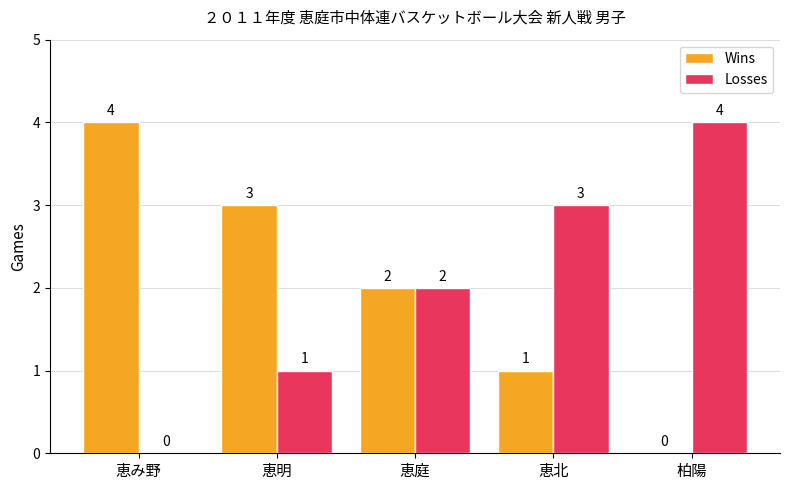

Reading left to right, list all the values displayed in this chart.

Wins: 4	3	2	1	0
Losses: 0	1	2	3	4